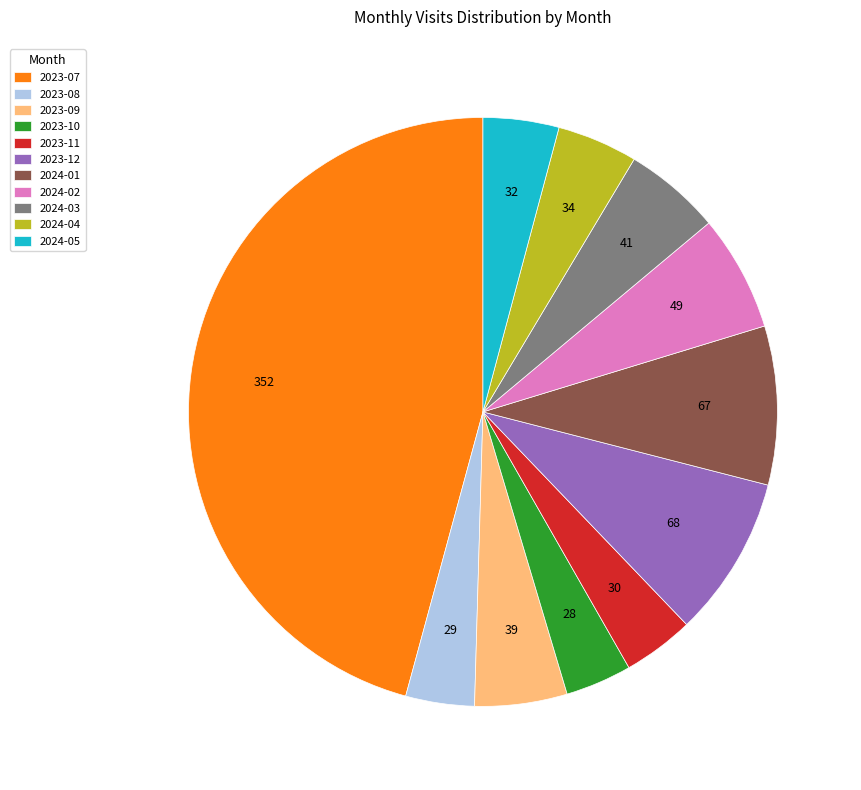

Is there any slice that represents more than half of the pie?

No